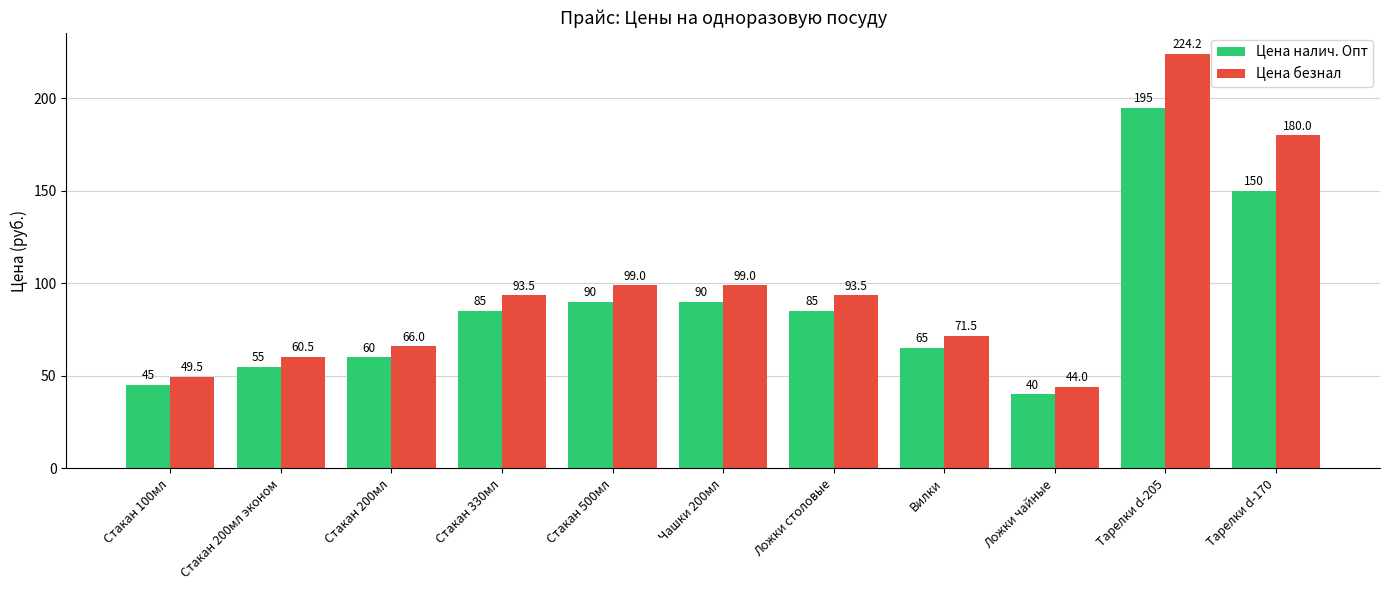

True or false: Цена безнал has a value of 15.8 at Вилки.

False